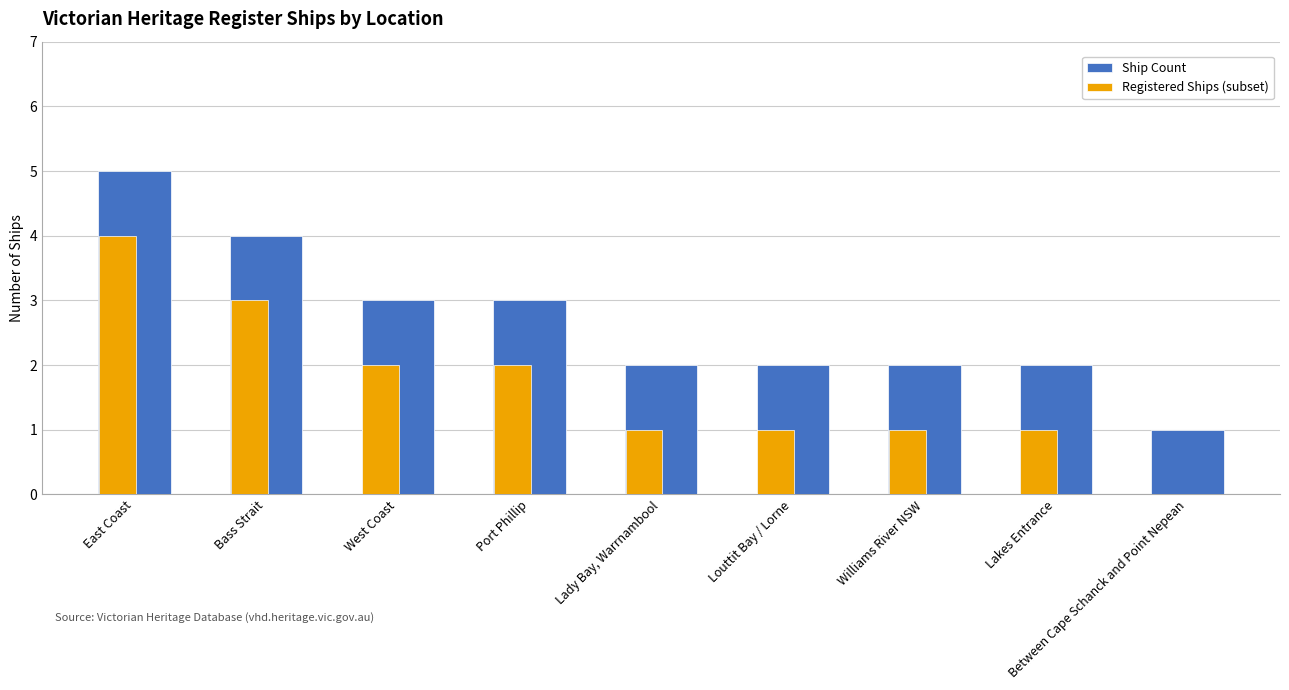

The value of Ship Count at Lakes Entrance is 2. True or false?

True